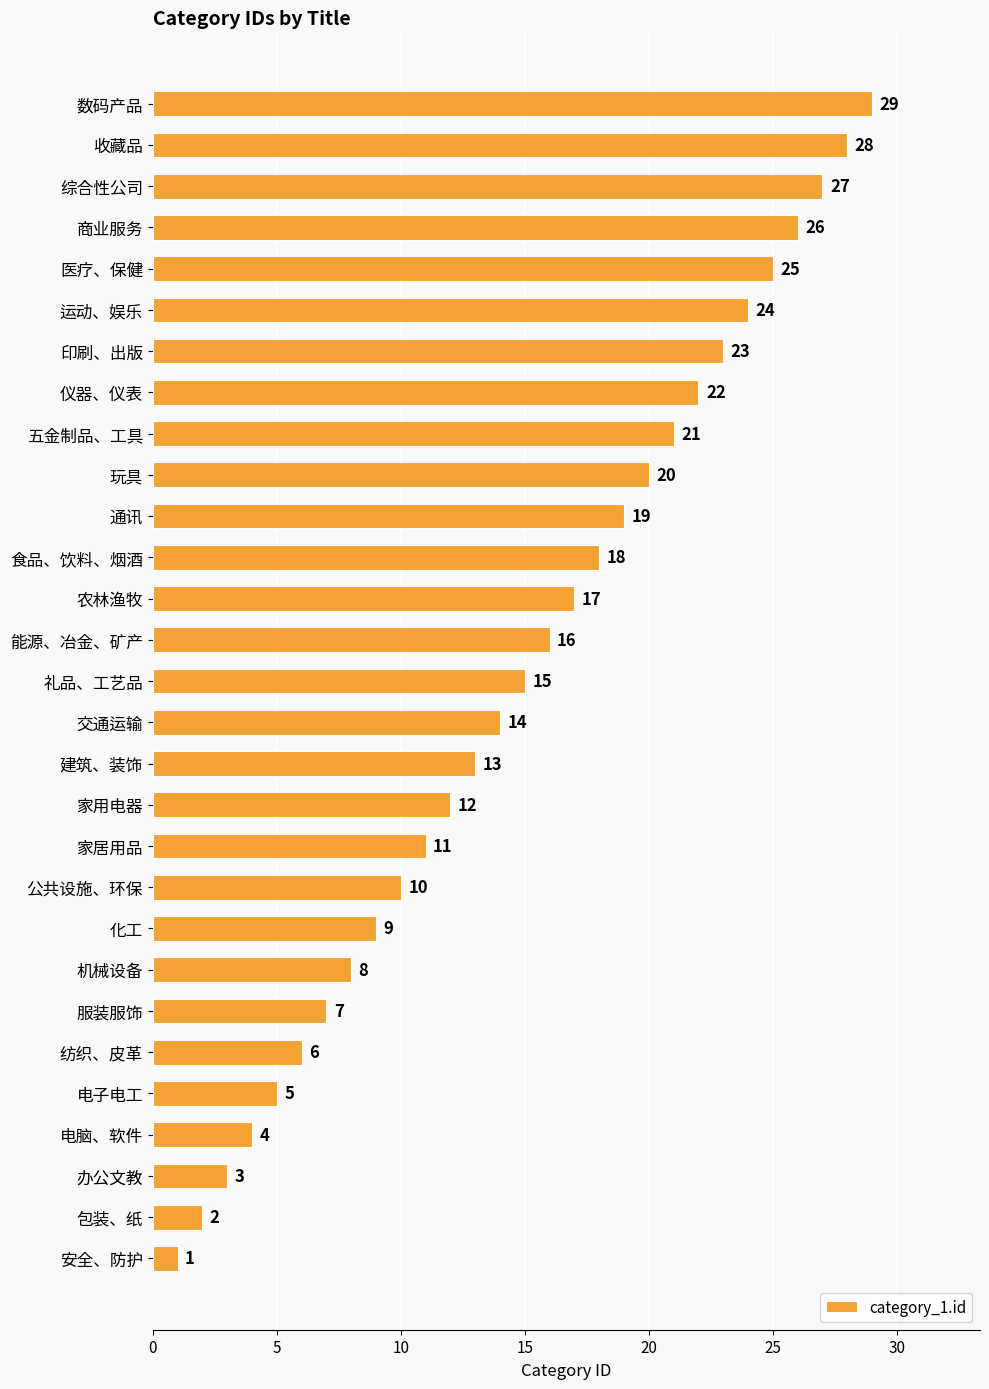

Is it true that the value at 家居用品 is 2?

False